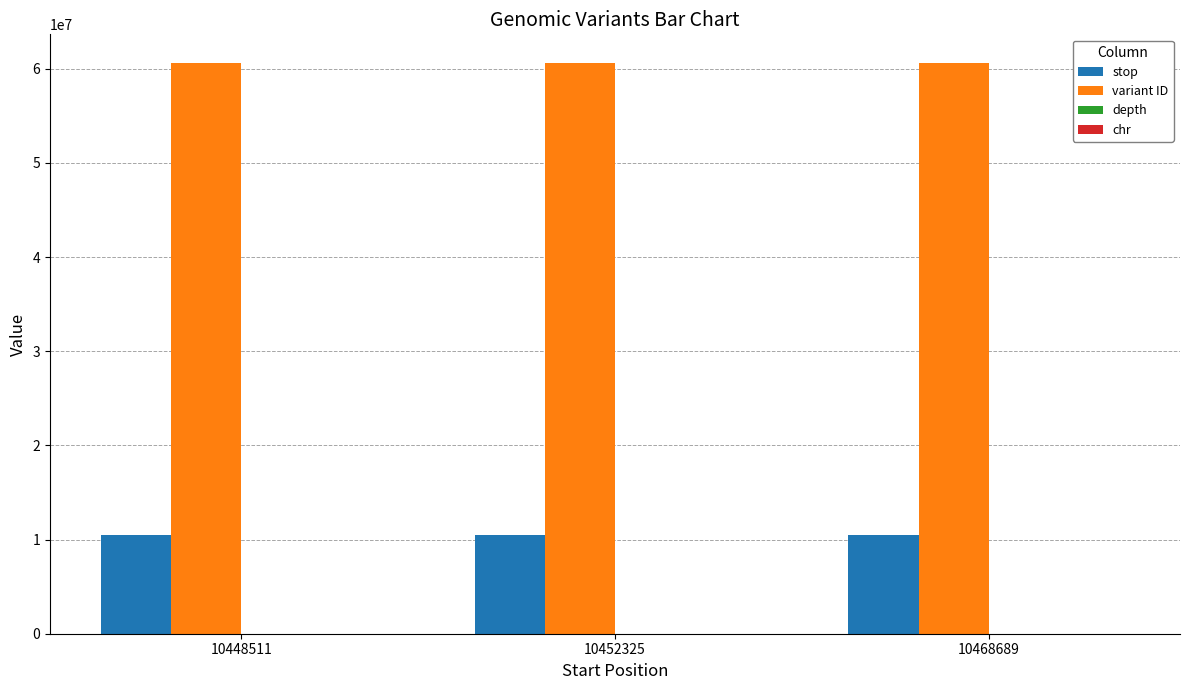

Which series has the largest total across all categories?

variant ID